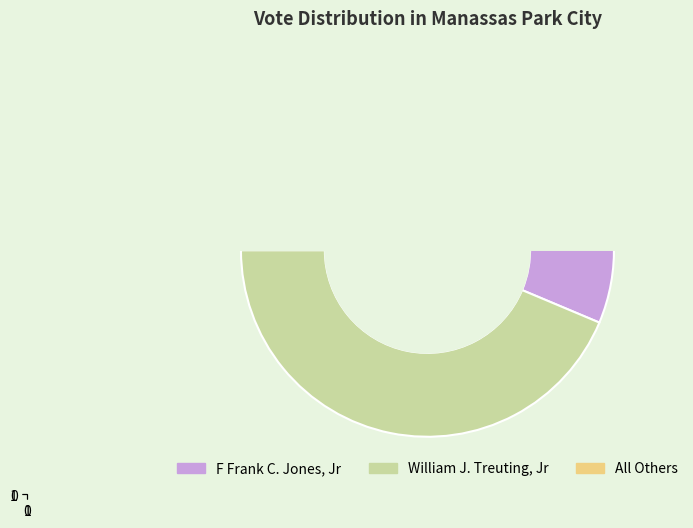

How many slices are in this pie chart?

3